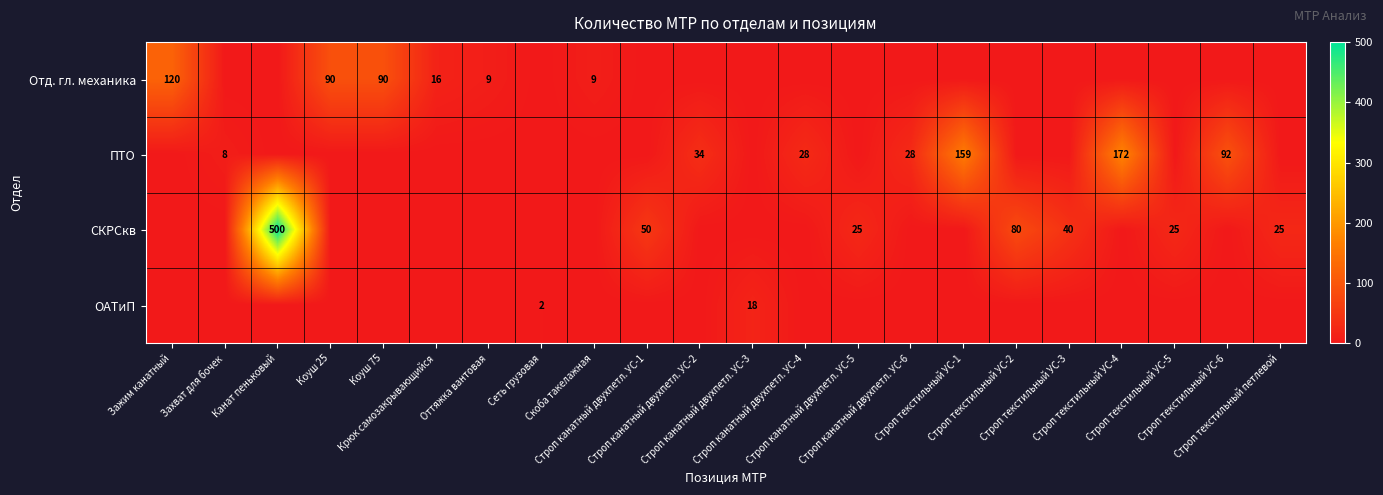

Is the value of Отд. гл. механика at Строп текстильный УС-6 greater than the value of ПТО at Строп текстильный УС-3?

No